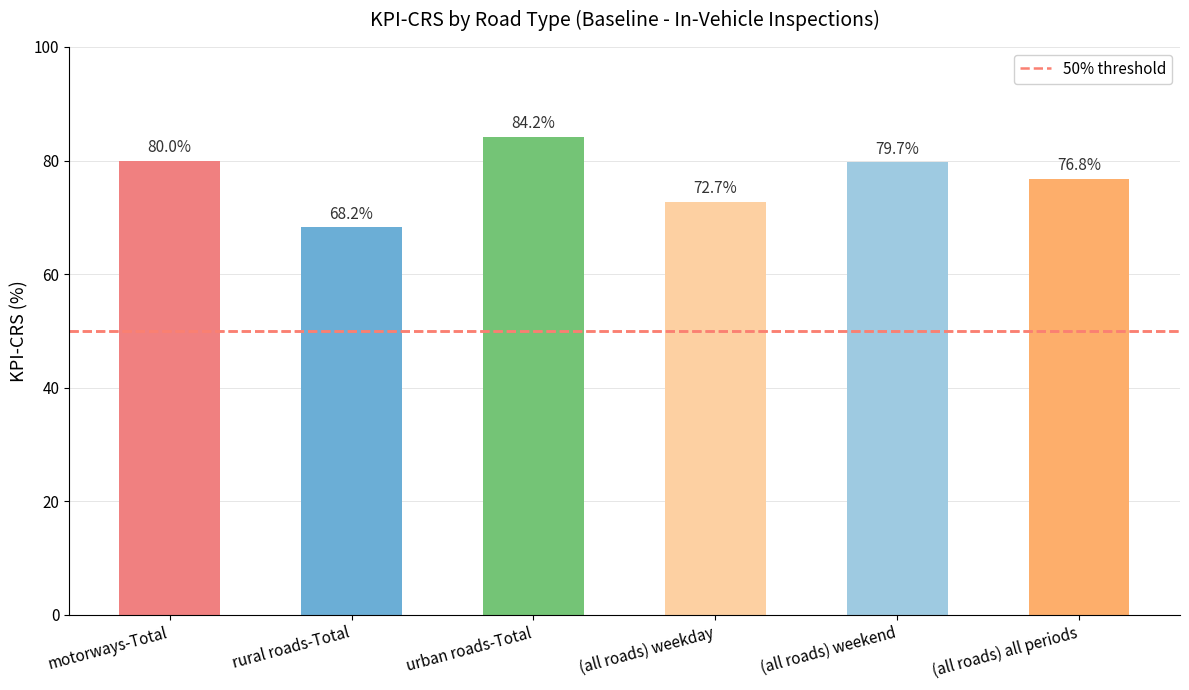

The value at (all roads) weekend is 79.7. True or false?

True